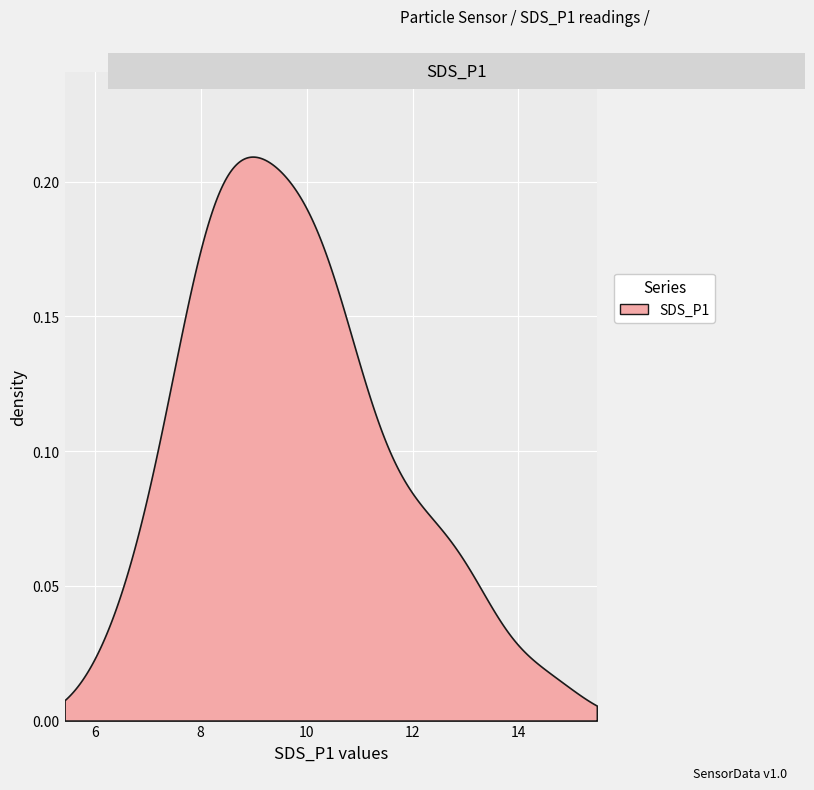

How many series are shown in this chart?

1